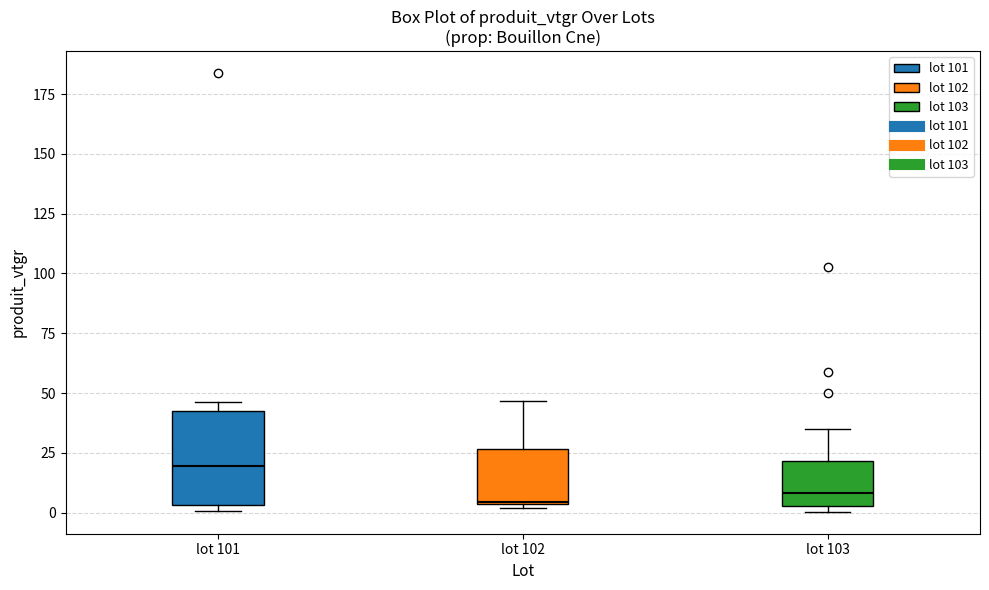

Which box is the tallest, from its lower edge to its upper edge?

lot 101